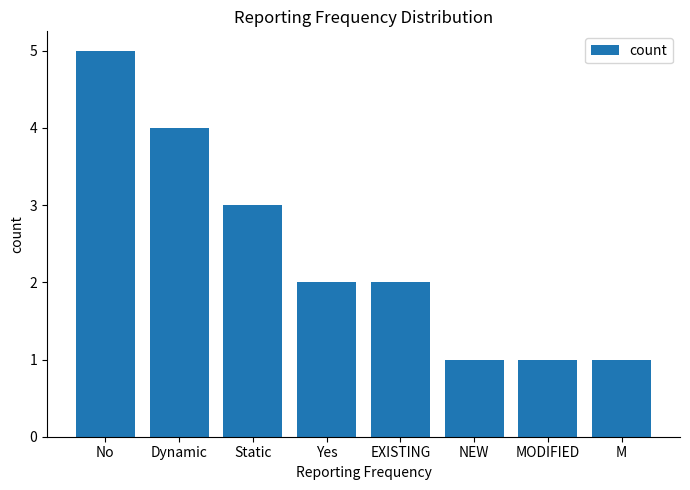

The value at EXISTING is 3. True or false?

False